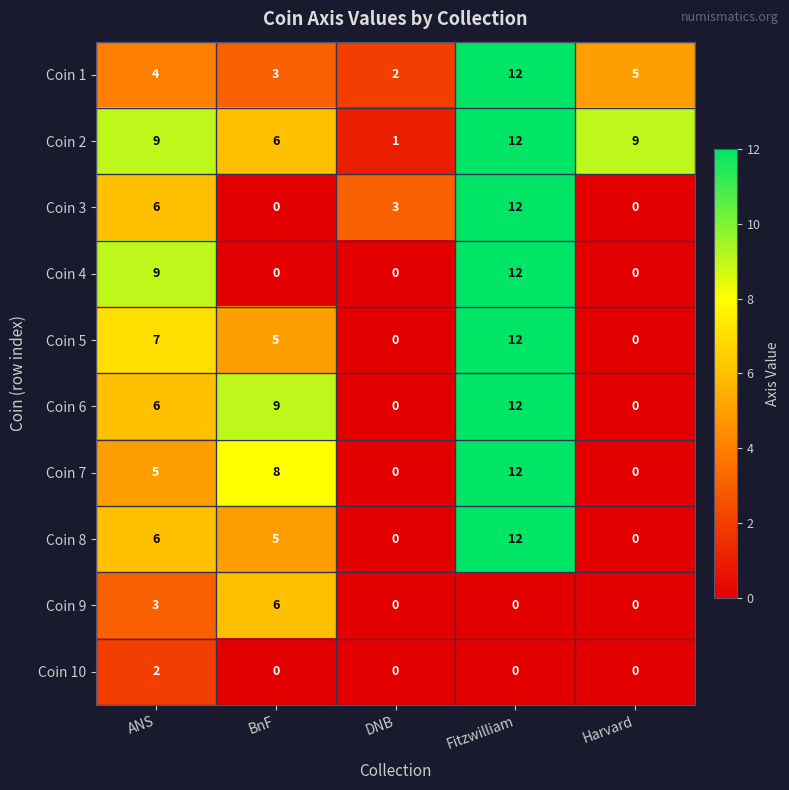

True or false: Coin 9 has a value of 6 at BnF.

True